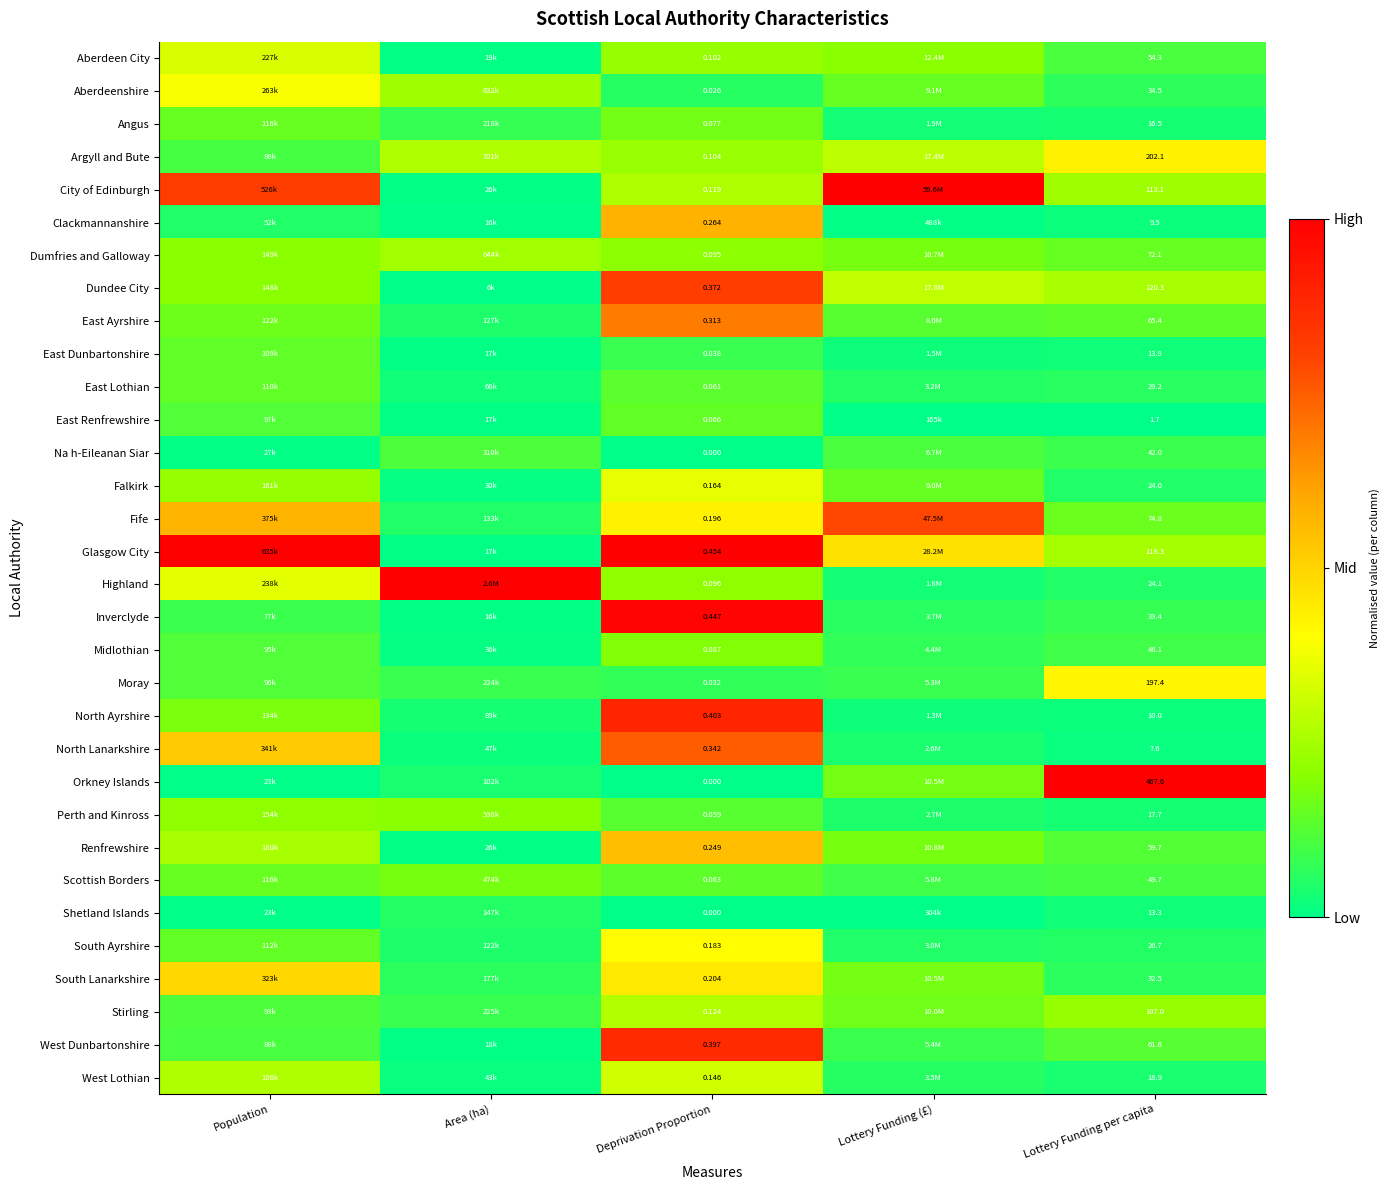

Which has a higher value, Deprivation Proportion or Lottery Funding per capita?

Deprivation Proportion